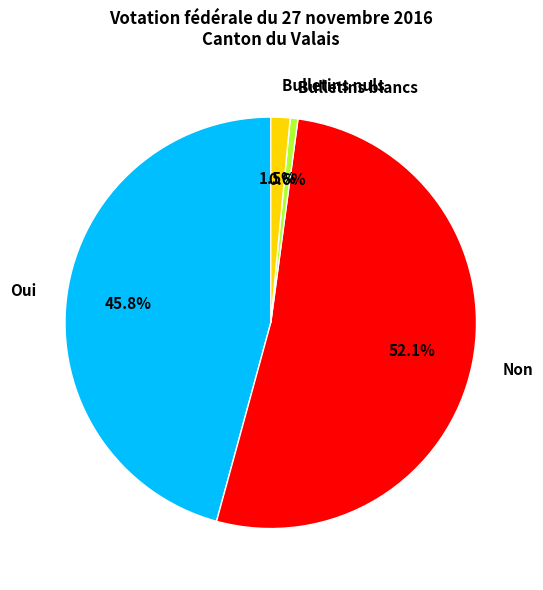

What percentage is the Oui slice, to the nearest percent?

46%